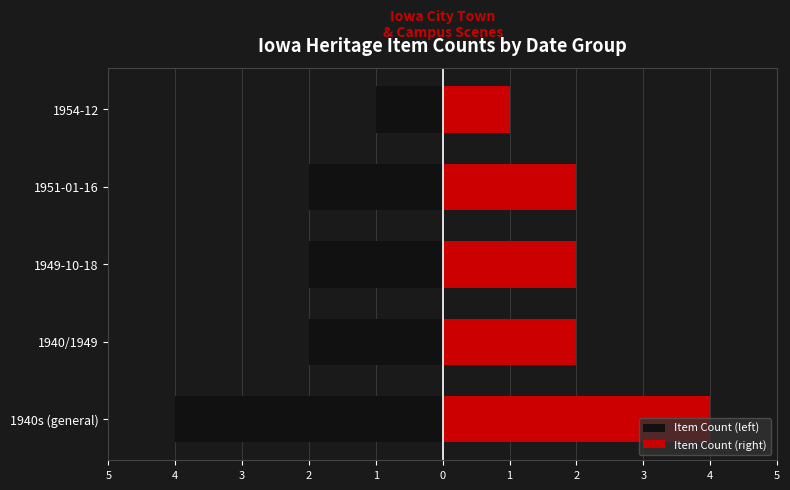

What is the value of the Item Count (left) bar at the 5th from the left?

-1